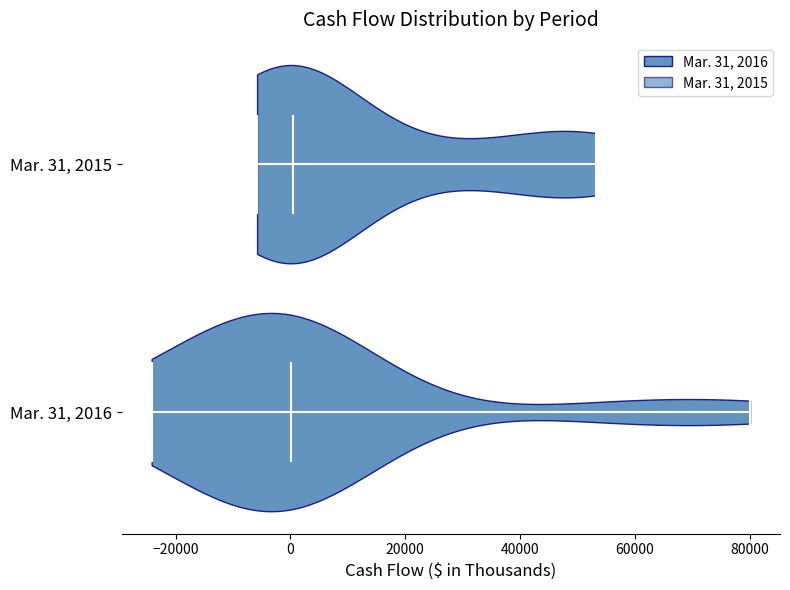

Reading bottom to top, read every violin against the x-axis: where its median line is, and the lowest and highest points it reaches. The values are not printed on the chart, so give them approximately, as read against the axis.

Mar. 31, 2016: median line 0, lowest point -24000, highest point 80000
Mar. 31, 2015: median line 0, lowest point -6000, highest point 54000